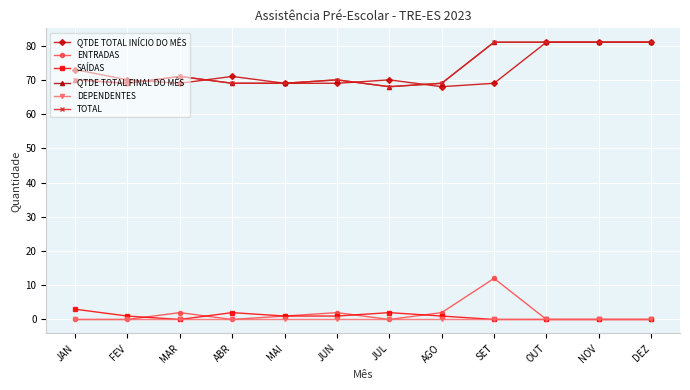

The SAÍDAS series shows 2 at SET. True or false?

False